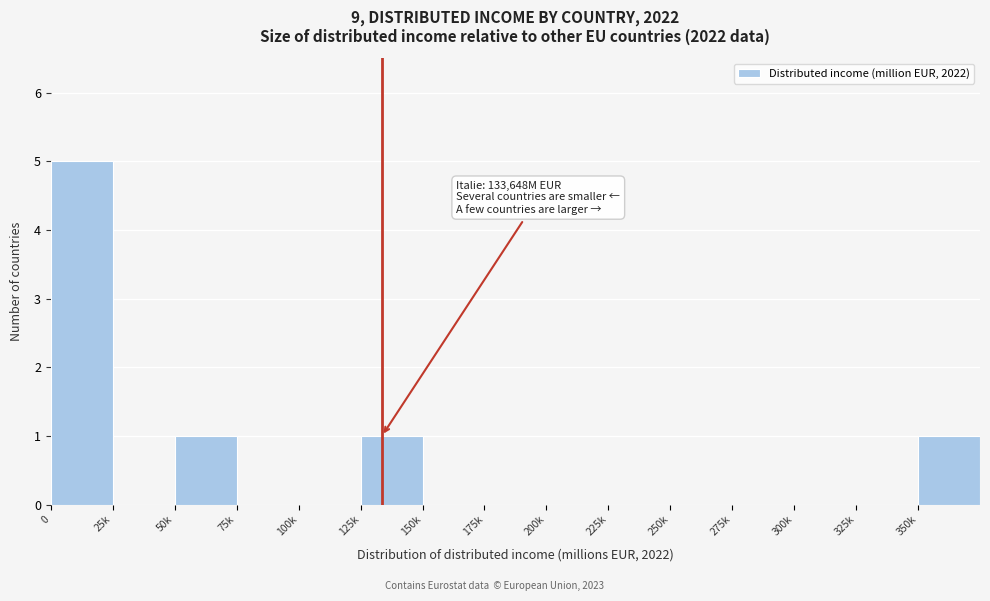

Reading right to left, list all the values displayed in this chart.

350k=1	325k=0	300k=0	275k=0	250k=0	225k=0	200k=0	175k=0	150k=0	125k=1	100k=0	75k=0	50k=1	25k=0	0=5